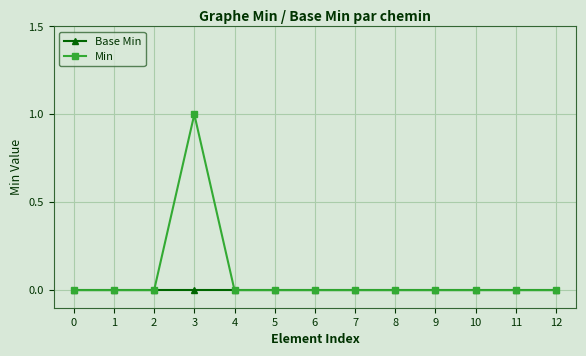

List the series in order of their peak value, highest first.

Min, Base Min